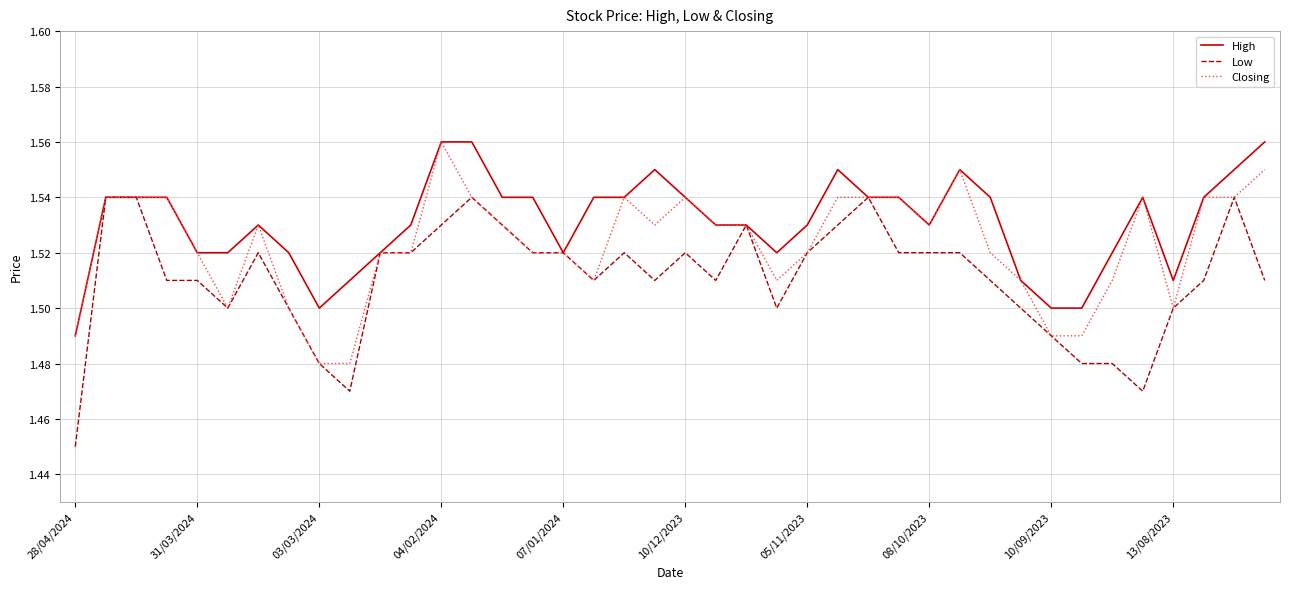

Rank the series by their average value, from lowest to highest.

Low, Closing, High